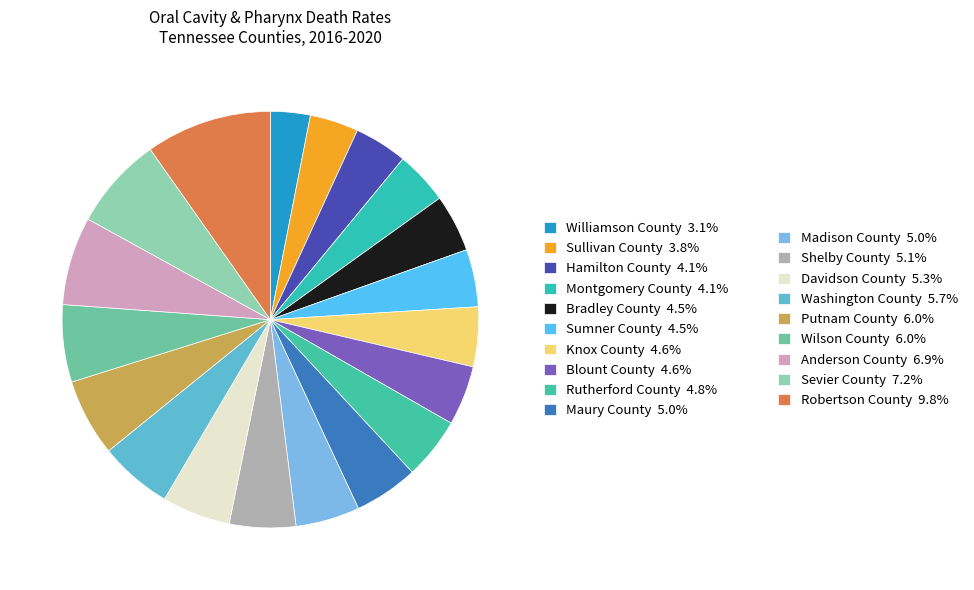

Count the number of slices in the pie.

19